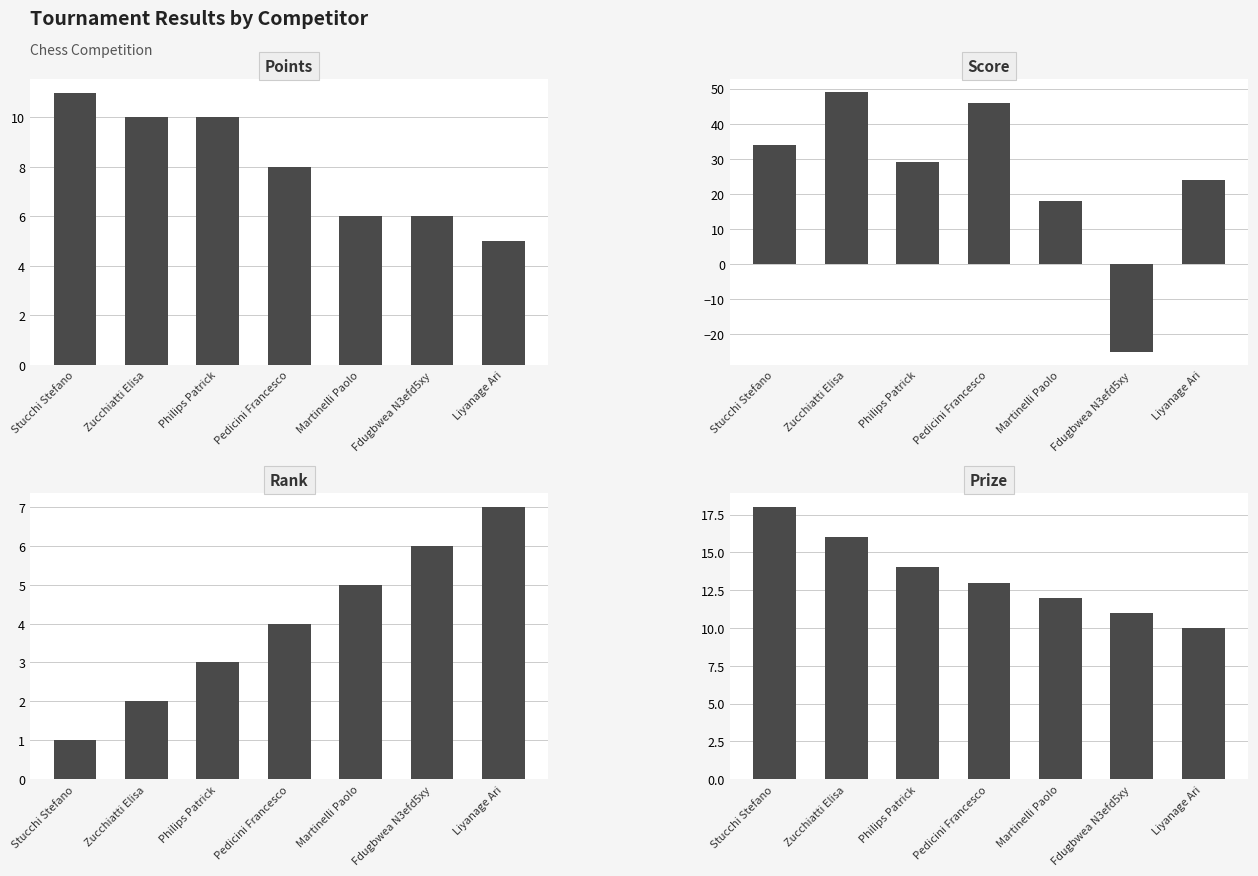

How many data points in Points are above 8?

3